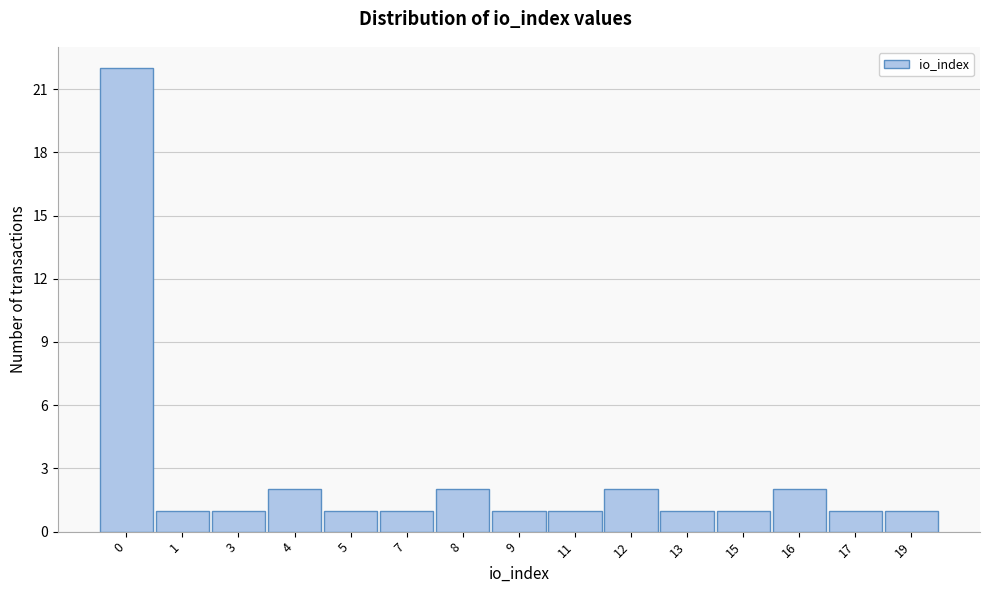

Reading left to right, extract all data points from this chart.

0=22	1=1	3=1	4=2	5=1	7=1	8=2	9=1	11=1	12=2	13=1	15=1	16=2	17=1	19=1